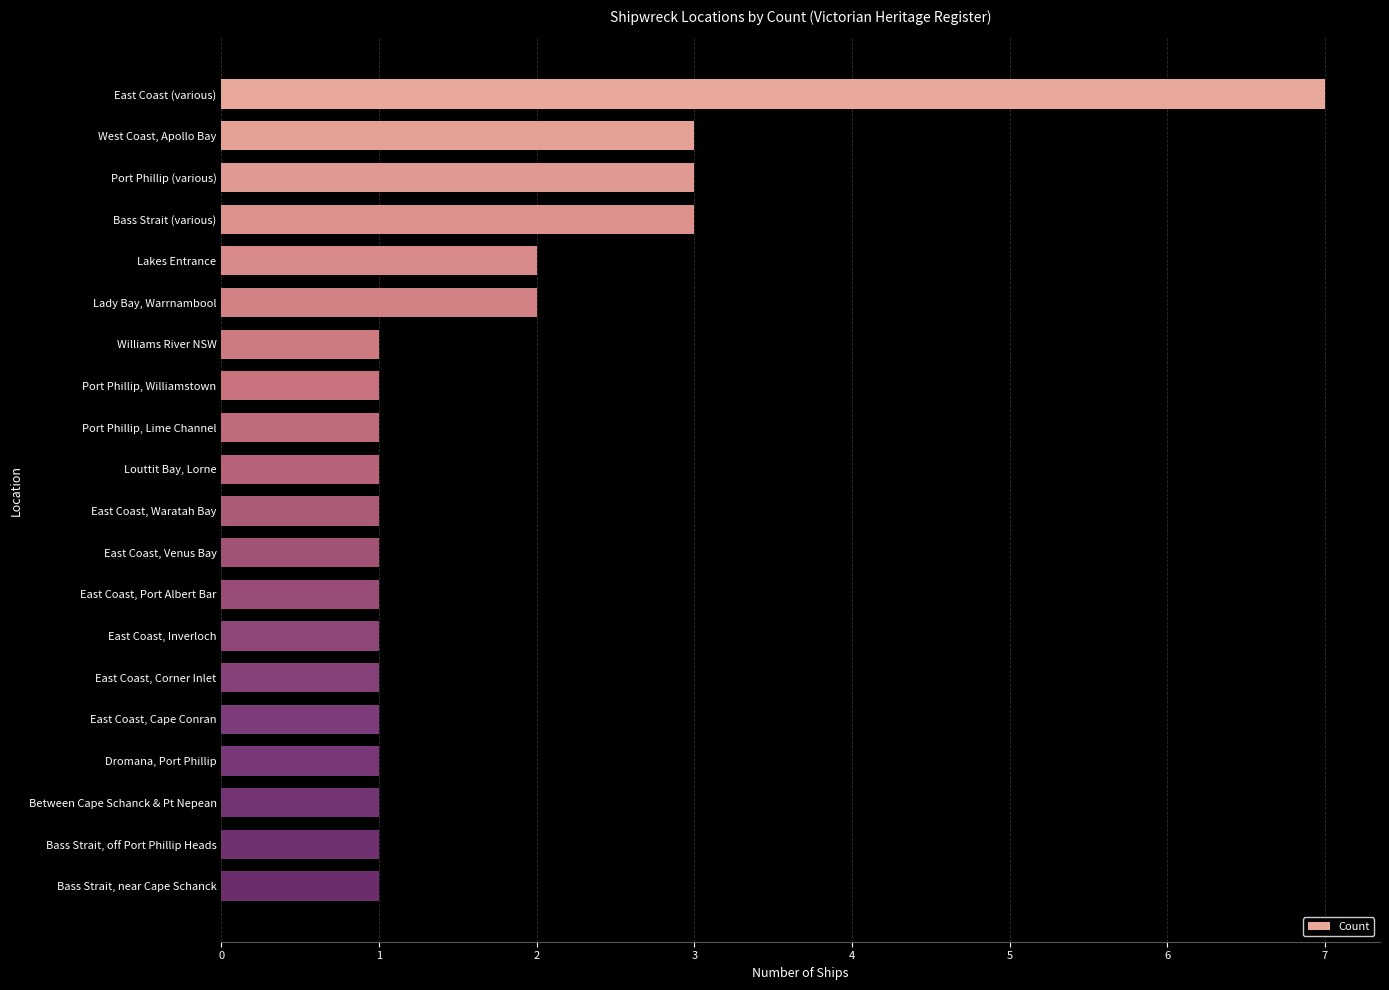

What position from the top is Between Cape Schanck & Pt Nepean?

18